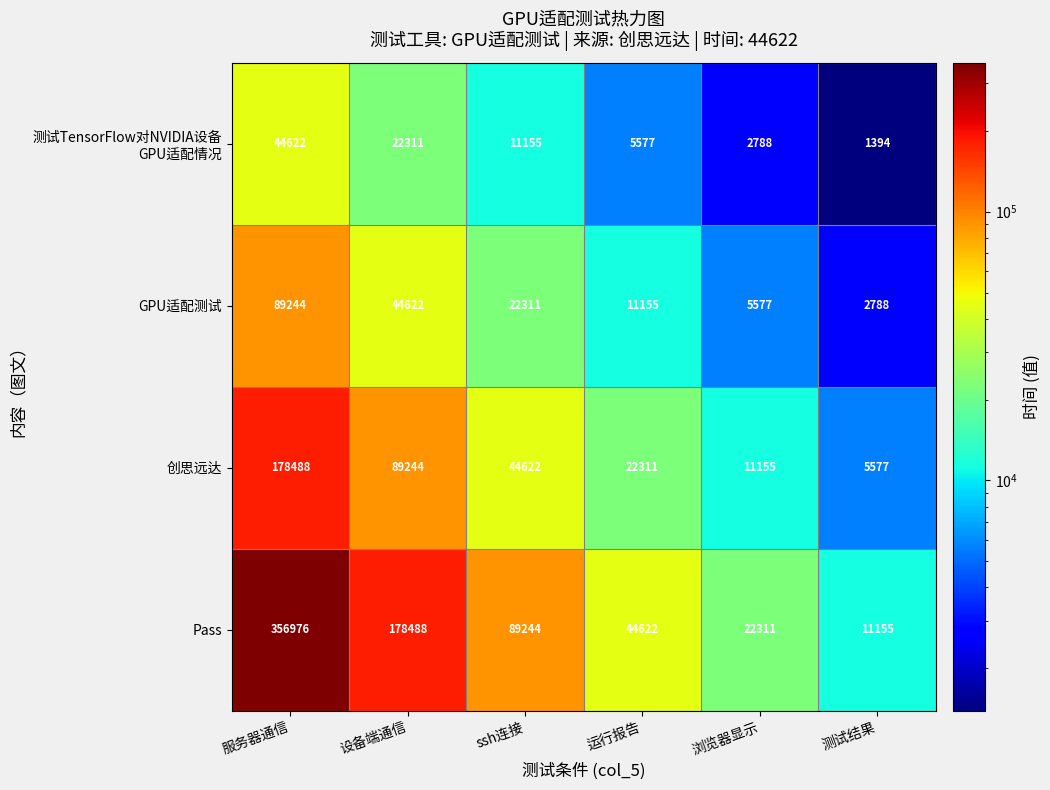

Which series has the largest total across all categories?

Pass